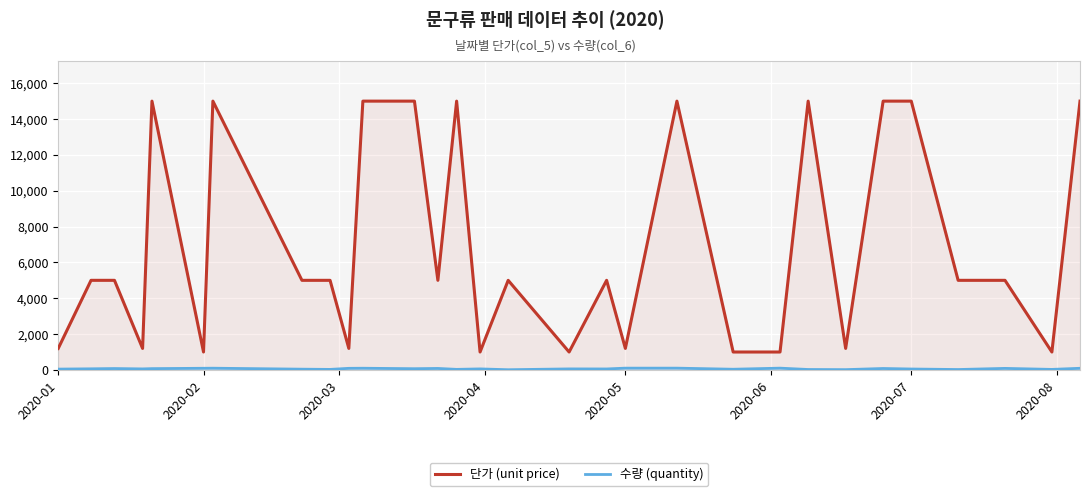

Does the chart display data point markers on the line(s)?

No